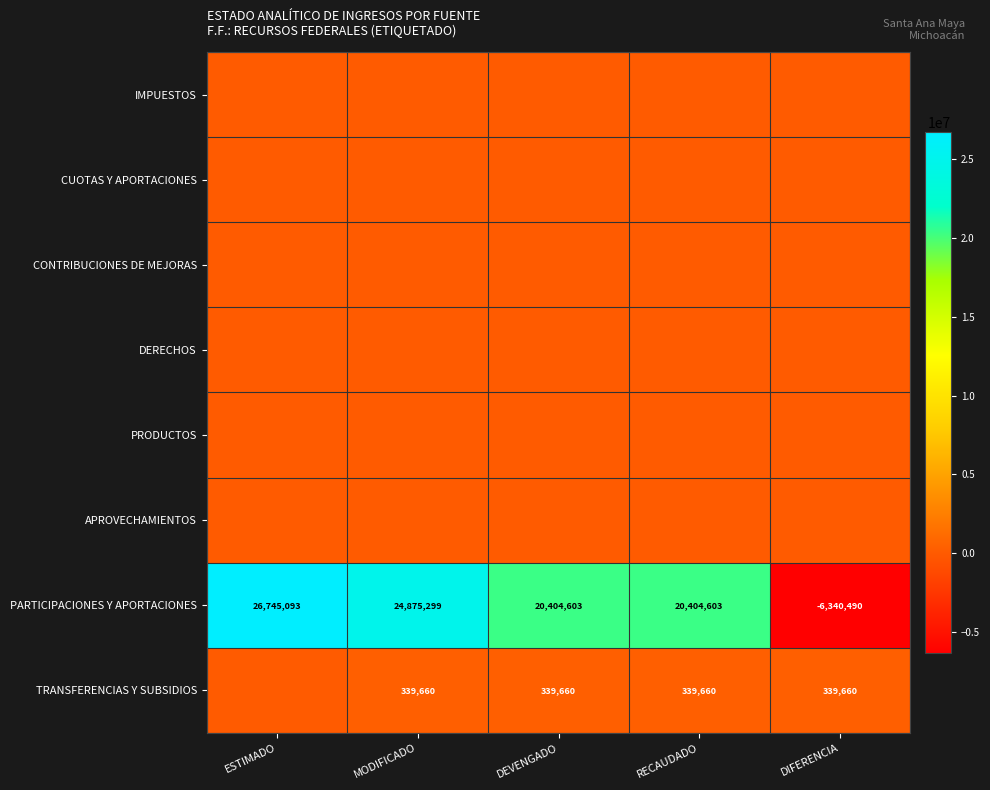

What is the sum of the PARTICIPACIONES Y APORTACIONES values at RECAUDADO and DIFERENCIA?

14064113